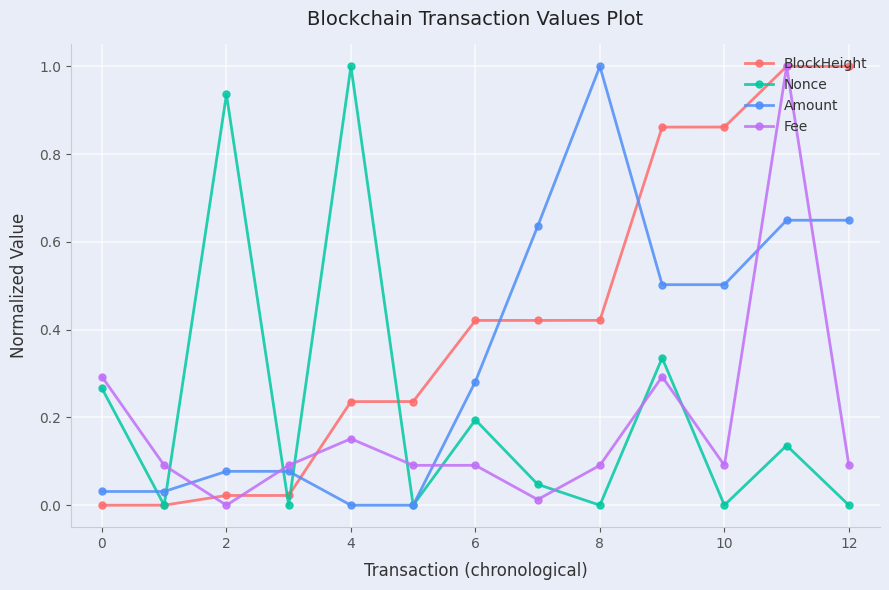

What is the maximum value shown in the chart?

1.0